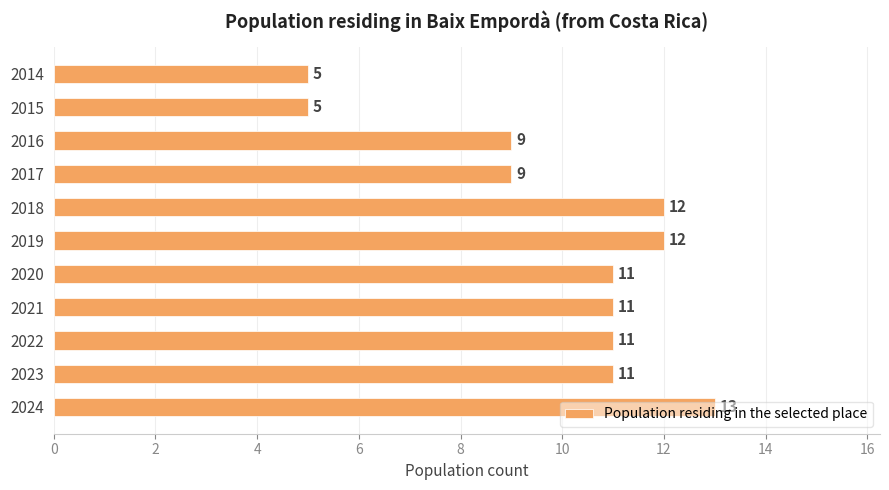

What is the smallest value displayed?

5